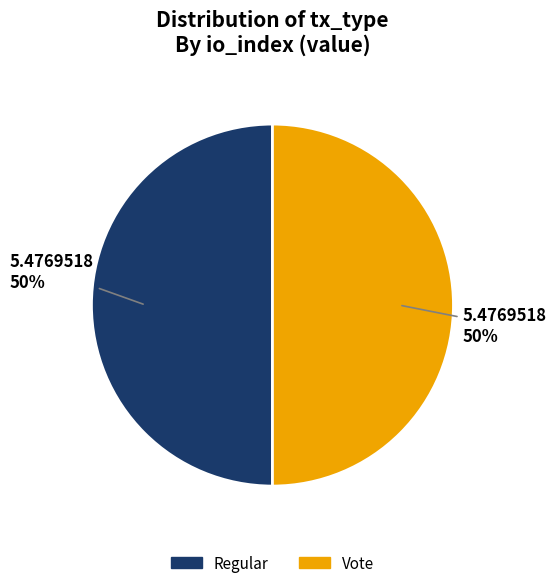

Is it true that Regular is 50% of the pie?

True